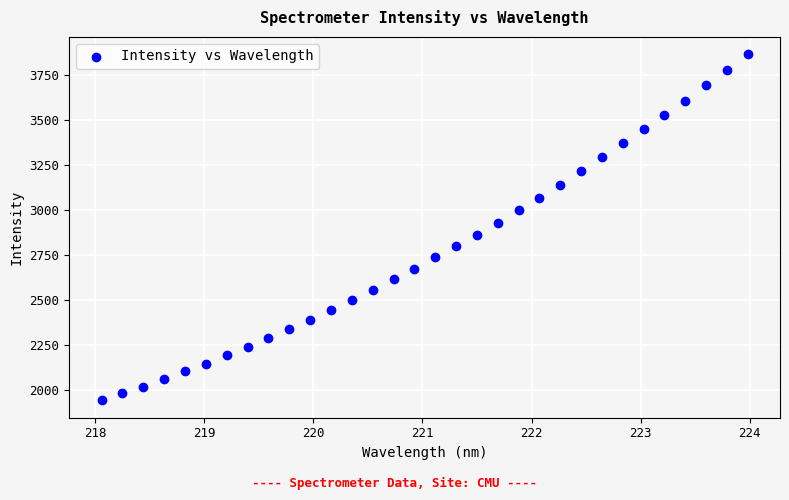

What is the range of Y values (max minus min)?

1923.6